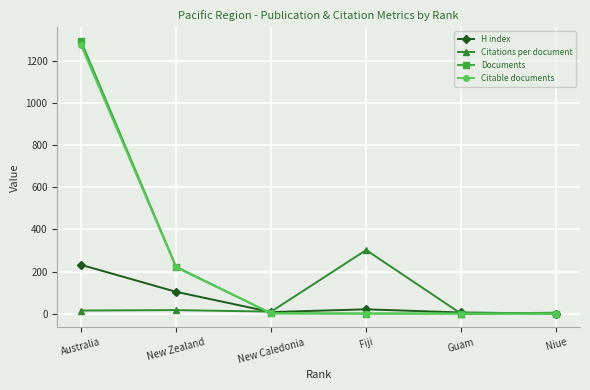

At which category is the sum across all series the highest?

Australia